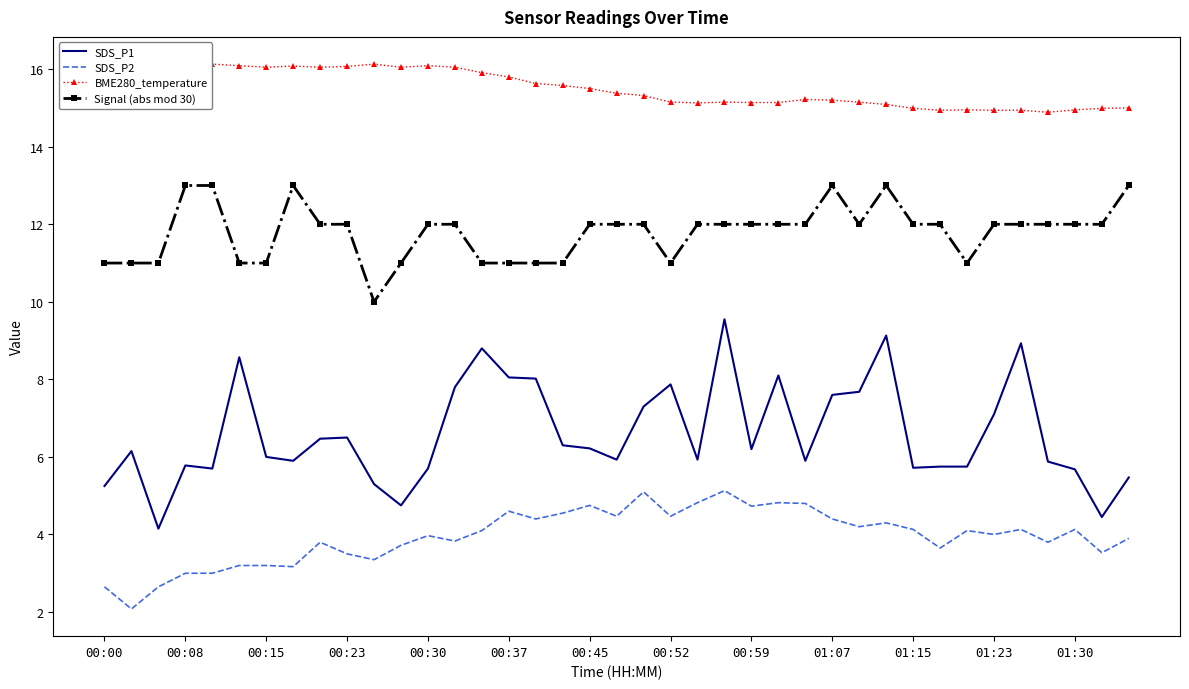

True or false: Signal (abs mod 30) and SDS_P2 cross at least once.

False